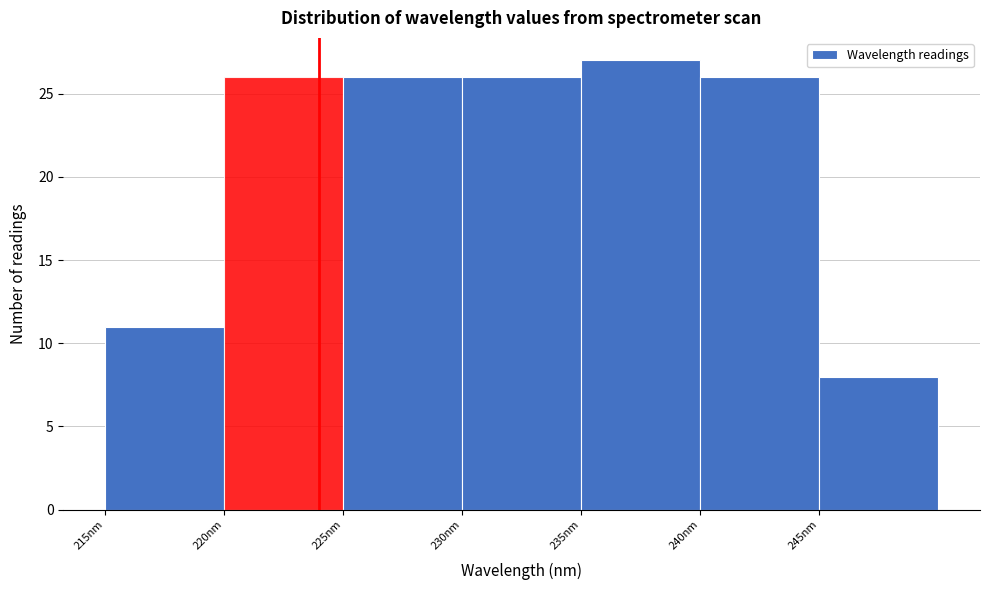

Reading left to right, transcribe this chart: for each bar, give the range it covers on the x-axis and its height. The values are not printed on the chart, so give them approximately, as read against the axis.

215 to 220: 11
220 to 225: 26
225 to 230: 26
230 to 235: 26
235 to 240: 27
240 to 245: 26
245 to 250: 8